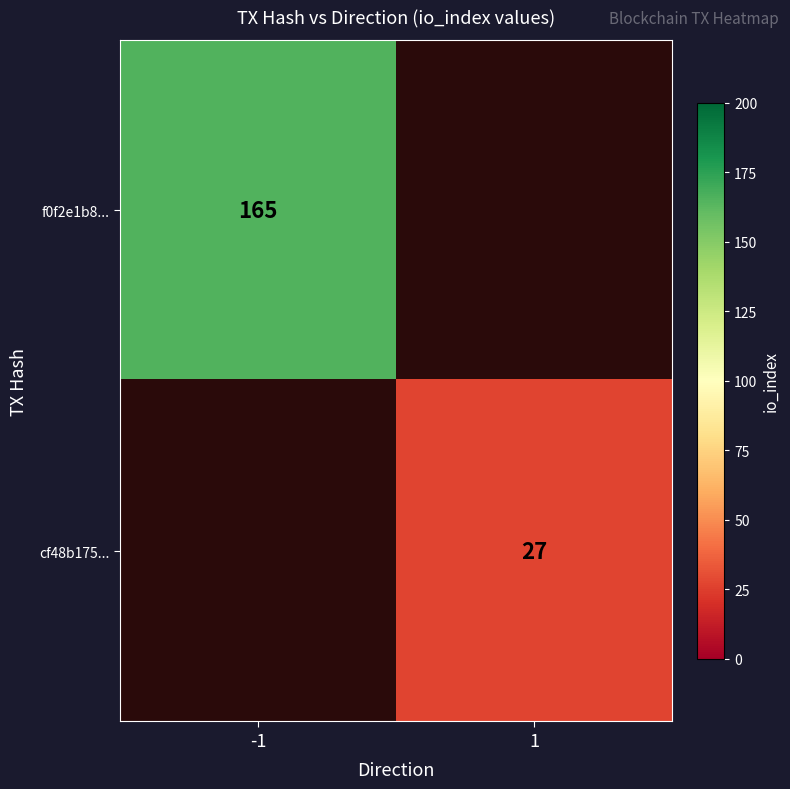

At how many categories does at least one series exceed 59?

1